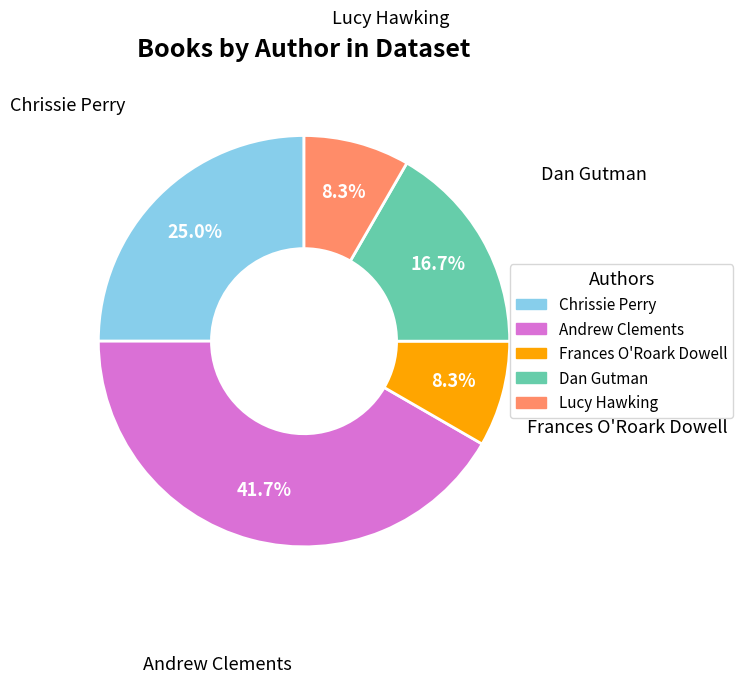

To the nearest percent, what percentage of the pie is Frances O'Roark Dowell?

8%